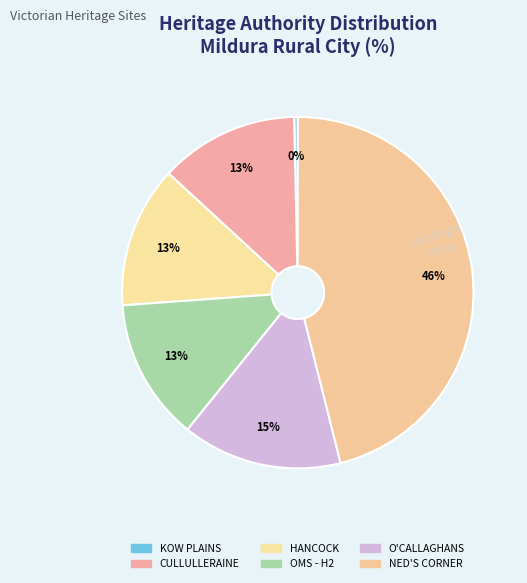

Which slice is the largest?

NED'S CORNER